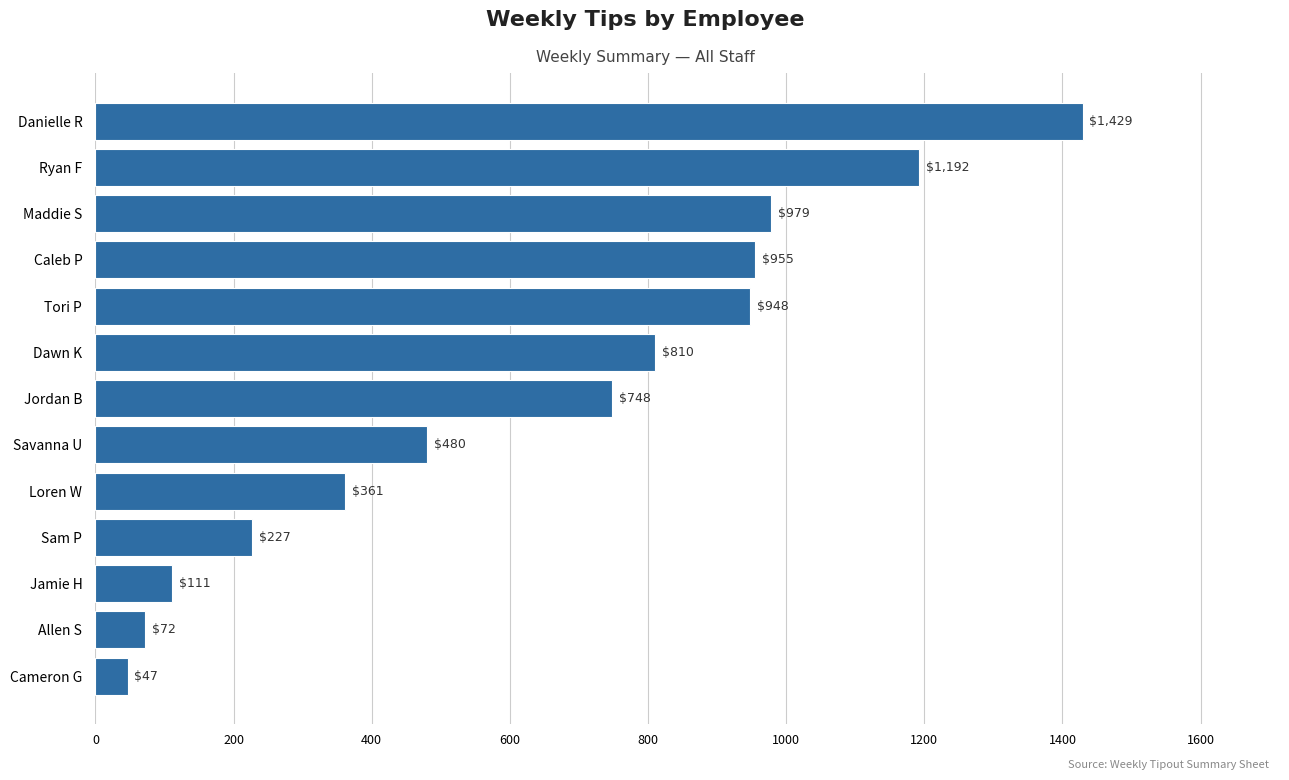

What is the greatest value displayed?

1429.1